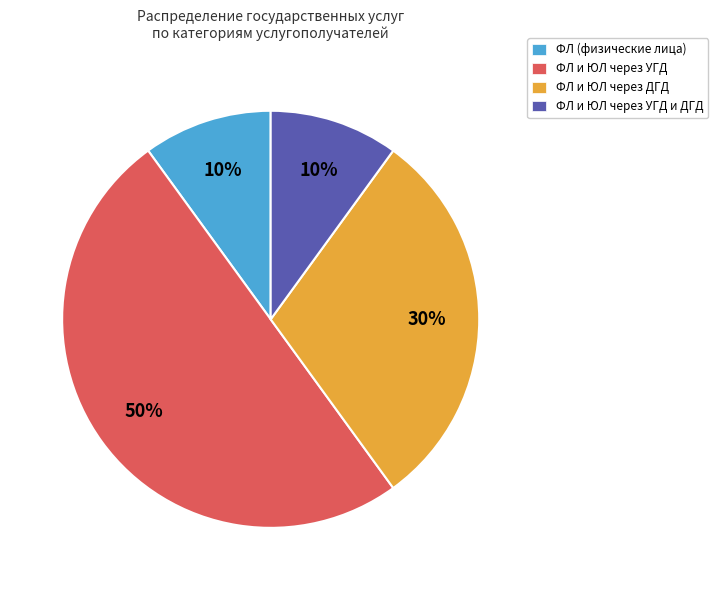

Which category has the biggest portion of the pie?

ФЛ и ЮЛ через УГД